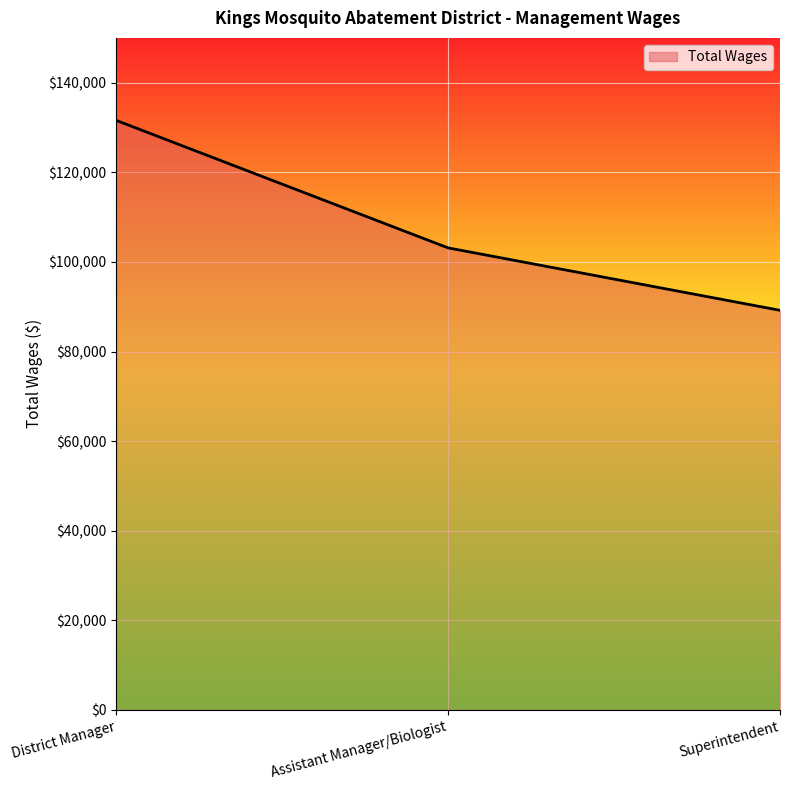

Rank the categories by value from highest to lowest.

District Manager, Assistant Manager/Biologist, Superintendent